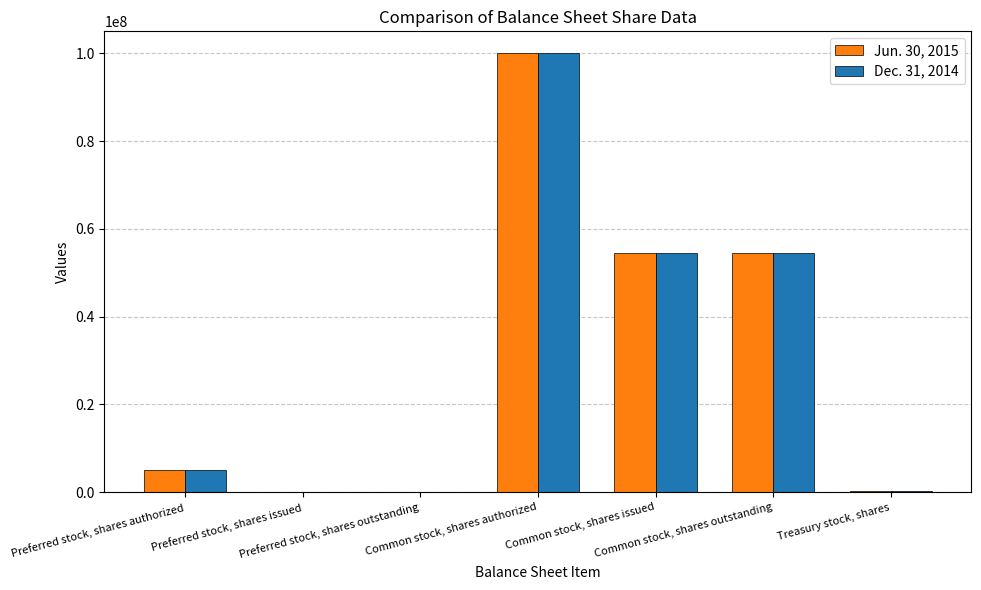

What is the average value of the Jun. 30, 2015 series?

30623990